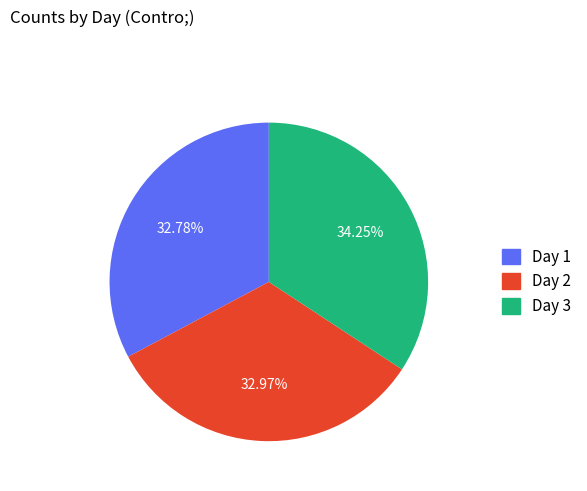

Is it true that Day 3 is 44% of the pie?

False